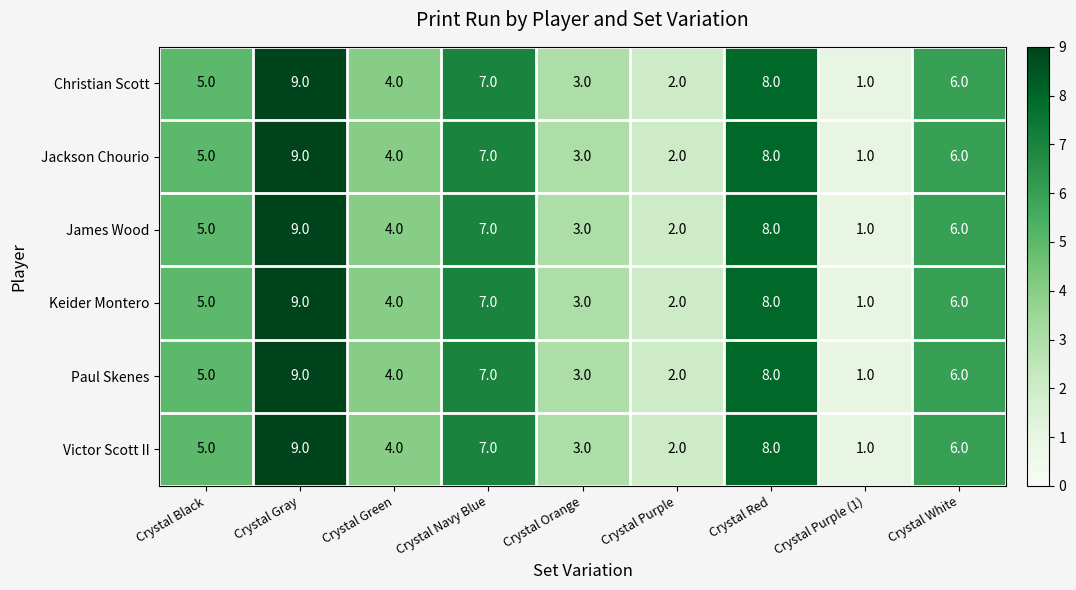

Is the value of Paul Skenes at Crystal White greater than the value of Jackson Chourio at Crystal Purple (1)?

Yes